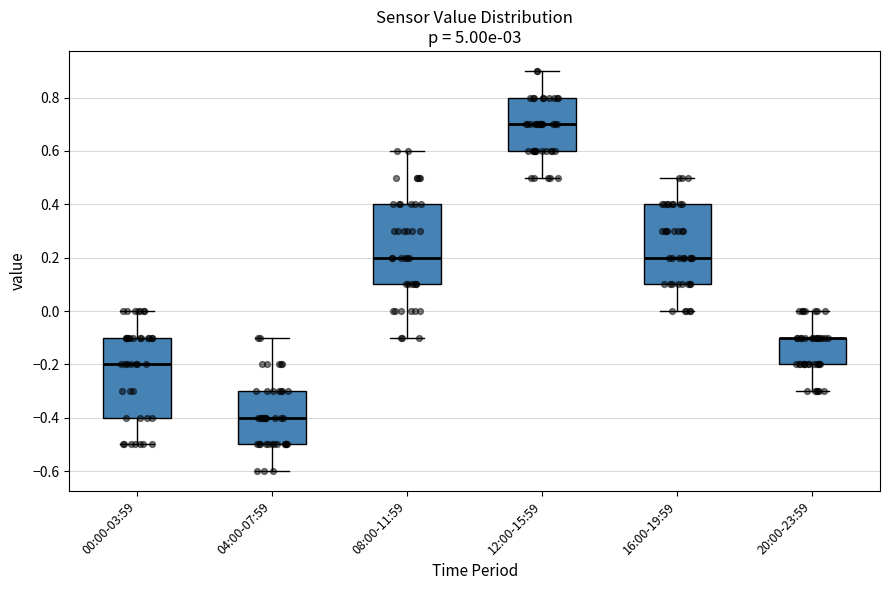

Reading left to right, read every box against the y-axis: the position of its median line, the range the box covers, and the ends of its whiskers. The values are not printed on the chart, so give them approximately, as read against the axis.

00:00-03:59: median -0.2, box -0.4 to -0.1, whiskers -0.5 to 0.0
04:00-07:59: median -0.4, box -0.5 to -0.3, whiskers -0.6 to -0.1
08:00-11:59: median 0.2, box 0.1 to 0.4, whiskers -0.1 to 0.6
12:00-15:59: median 0.7, box 0.6 to 0.8, whiskers 0.5 to 0.9
16:00-19:59: median 0.2, box 0.1 to 0.4, whiskers 0.0 to 0.5
20:00-23:59: median -0.1 (drawn on the box's upper edge), box -0.2 to -0.1, whiskers -0.3 to 0.0